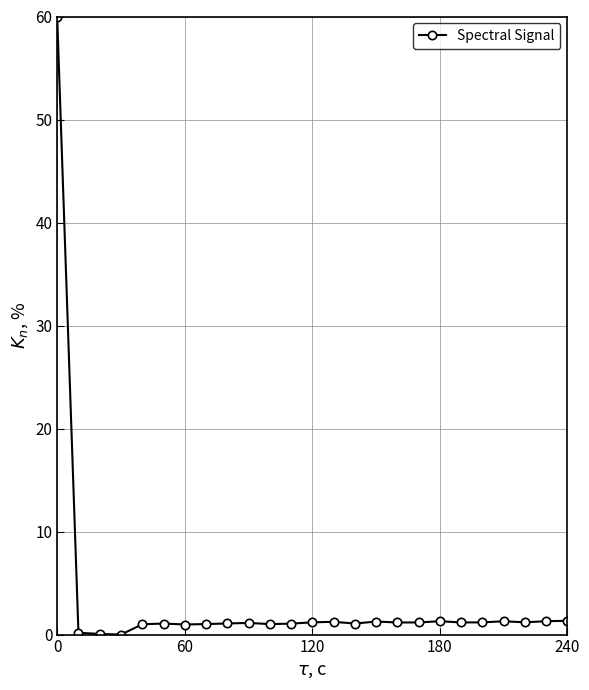

What is the difference between the maximum and minimum values?

60.0